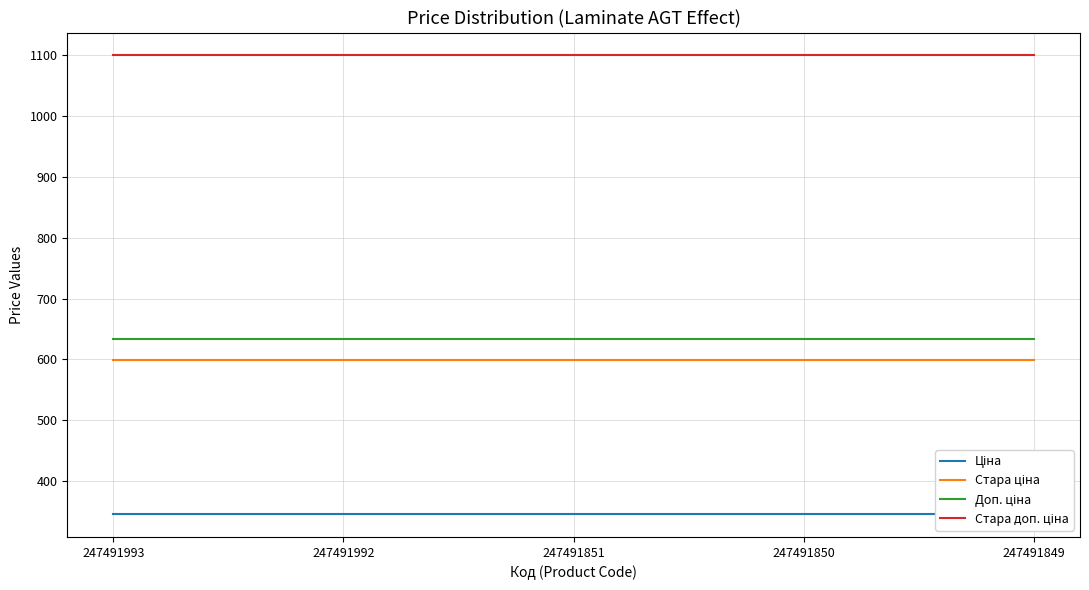

True or false: Стара доп. ціна has a value of 460.2 at 247491851.

False